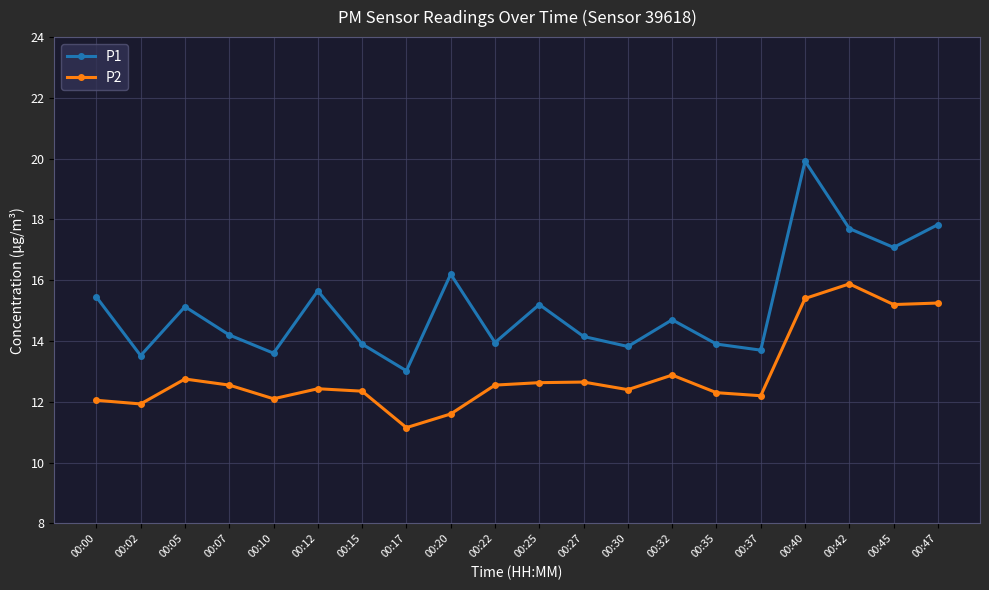

What is the value of the P1 point at the 11th from the left?

15.2